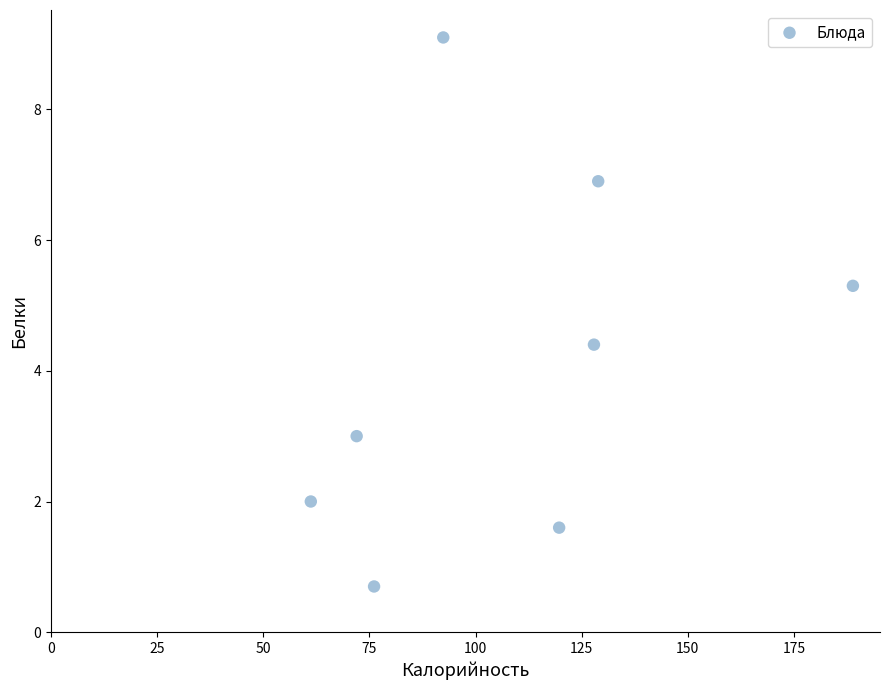

What Y value in the scatter plot is closest to 4?

4.4